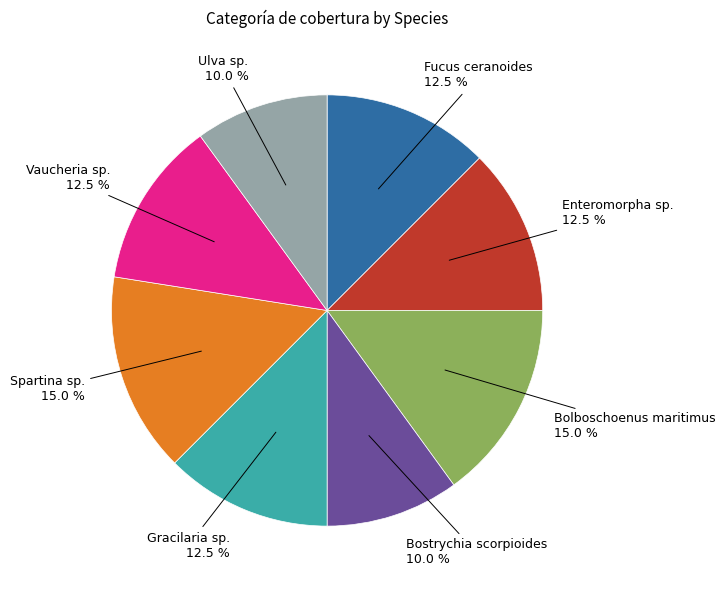

Is there any slice that represents more than half of the pie?

No